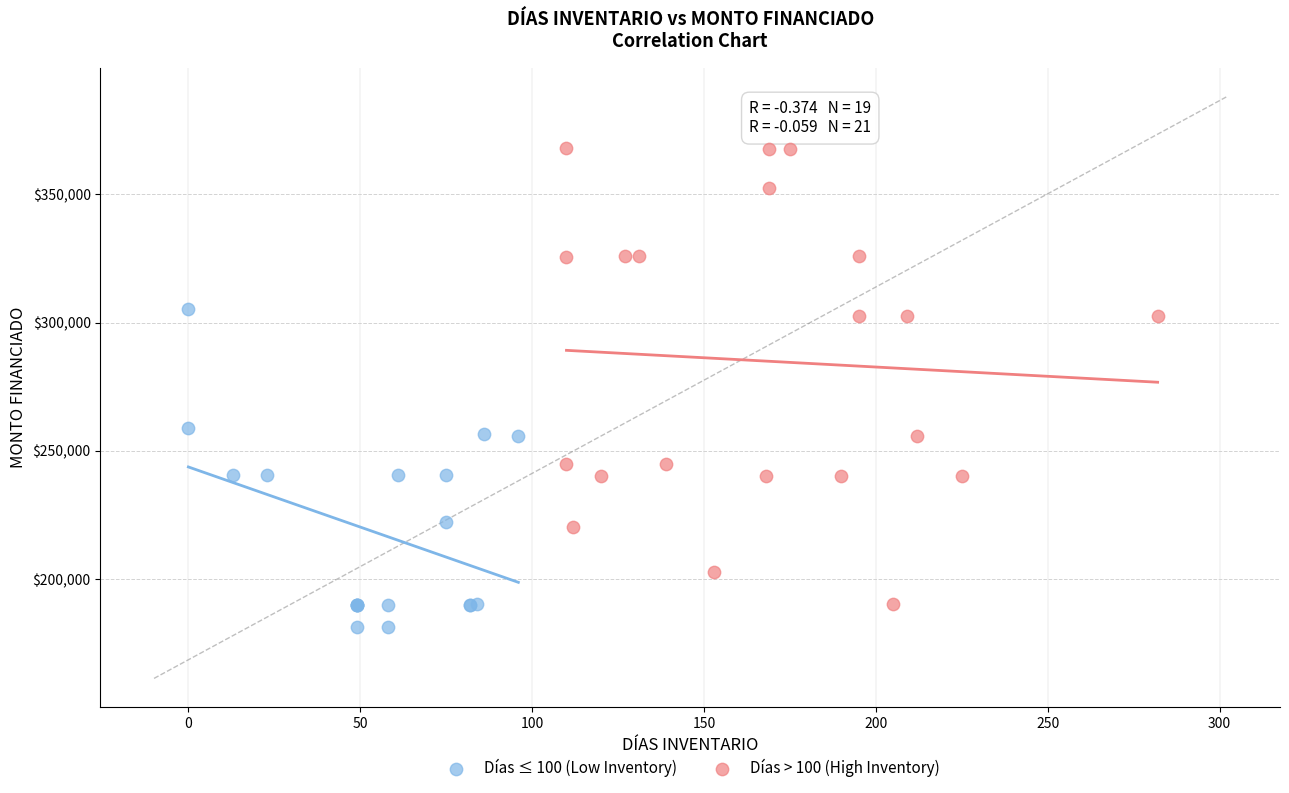

Which series contains the highest Y value?

Días > 100 (High Inventory)